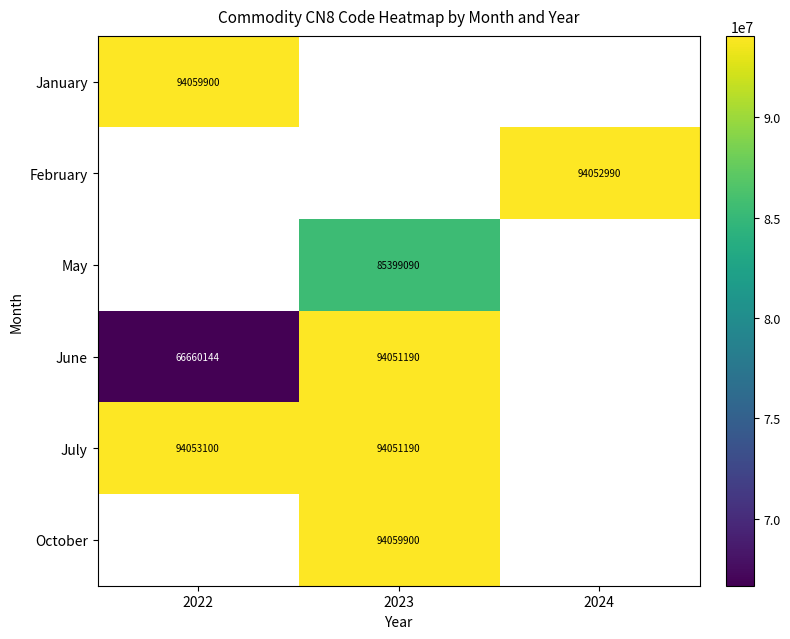

At which category does the chart reach its peak across all series?

2022